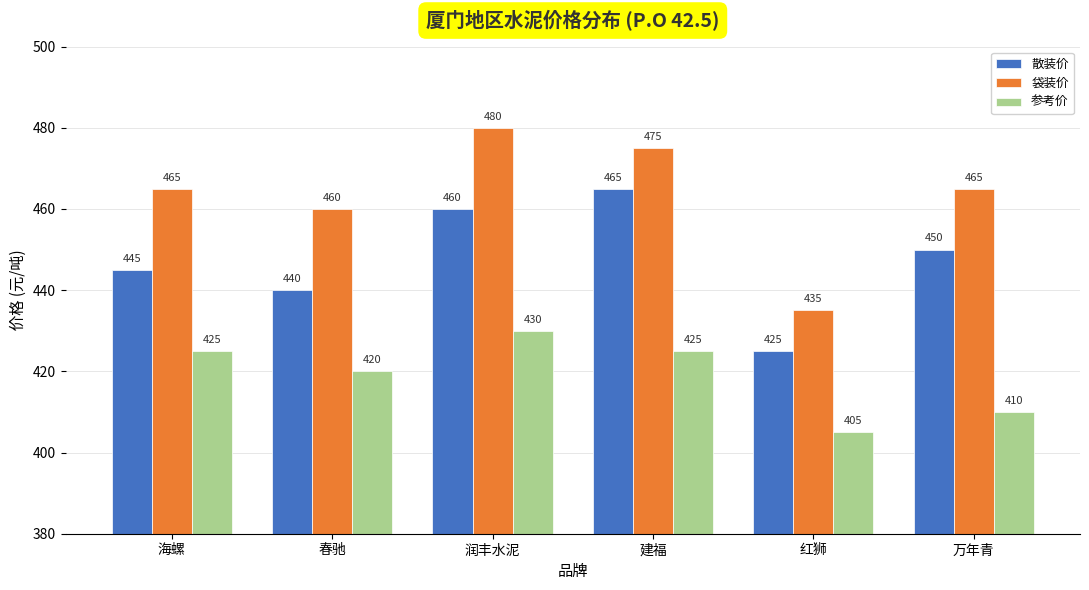

Count the 袋装价 values in the range 460 to 475.

4